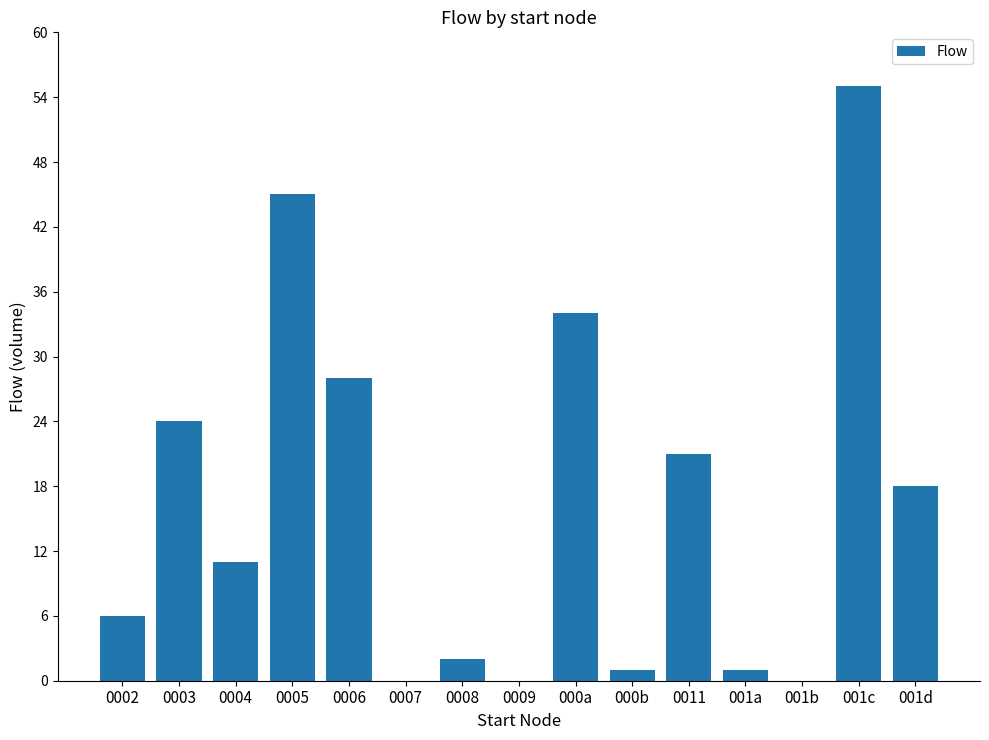

Between 001d and 0008, which is larger?

001d